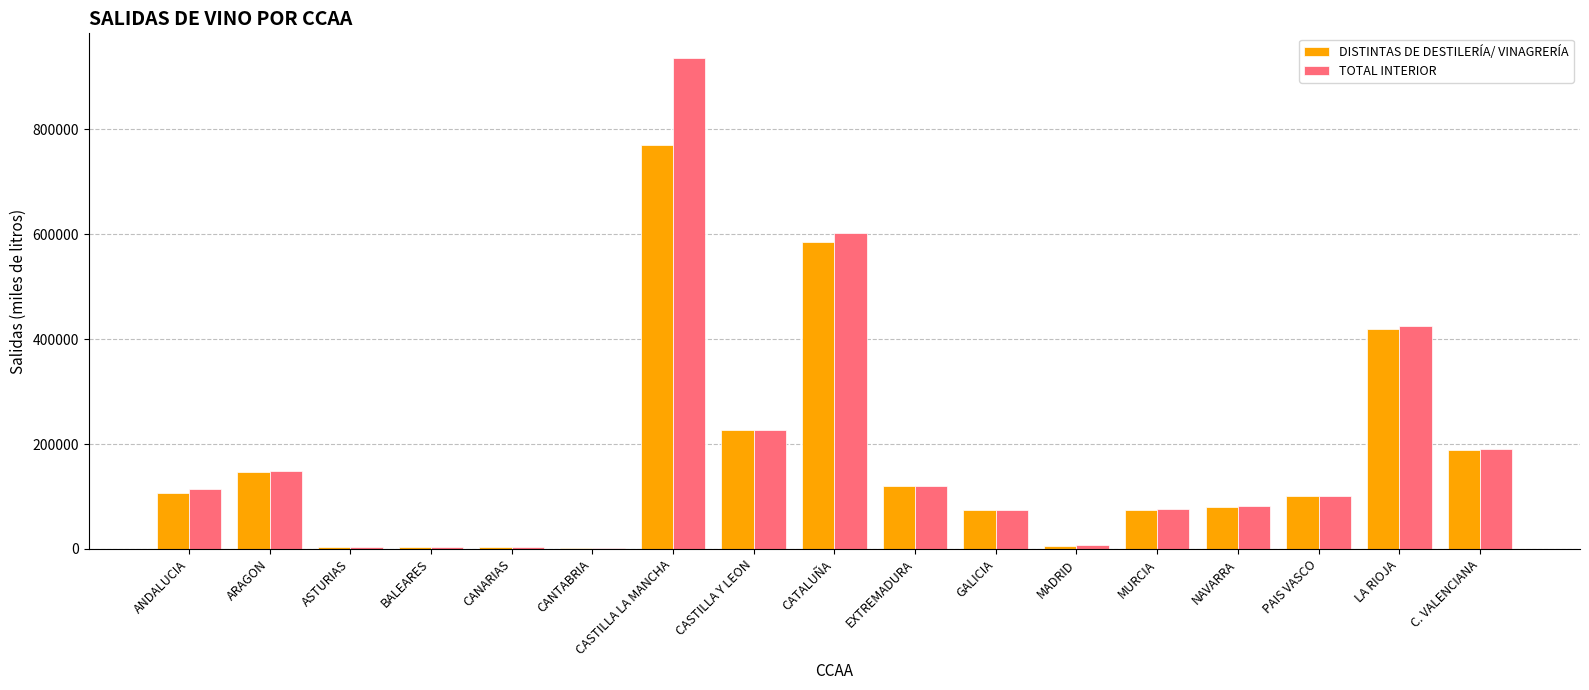

What is the sum of the TOTAL INTERIOR values at CASTILLA Y LEON and MURCIA?

303763